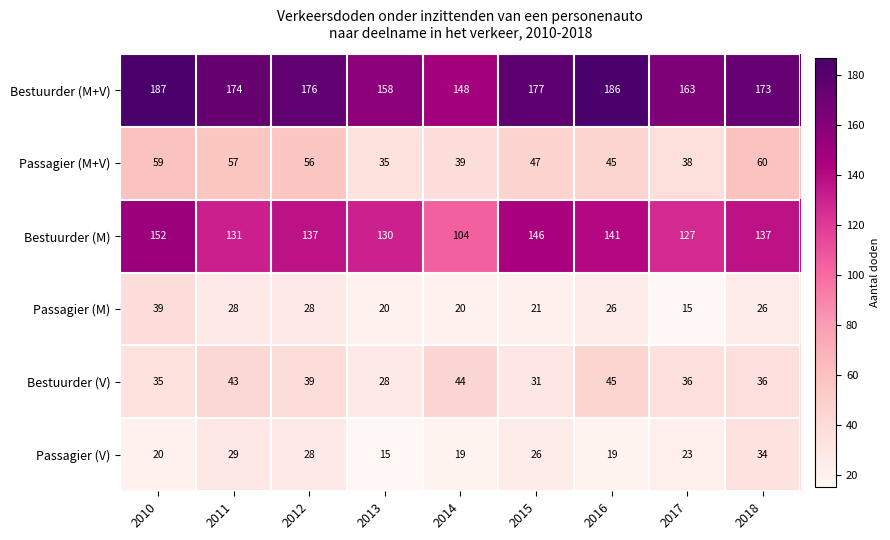

What is the difference between the Bestuurder (V) values at 2011 and 2018?

7